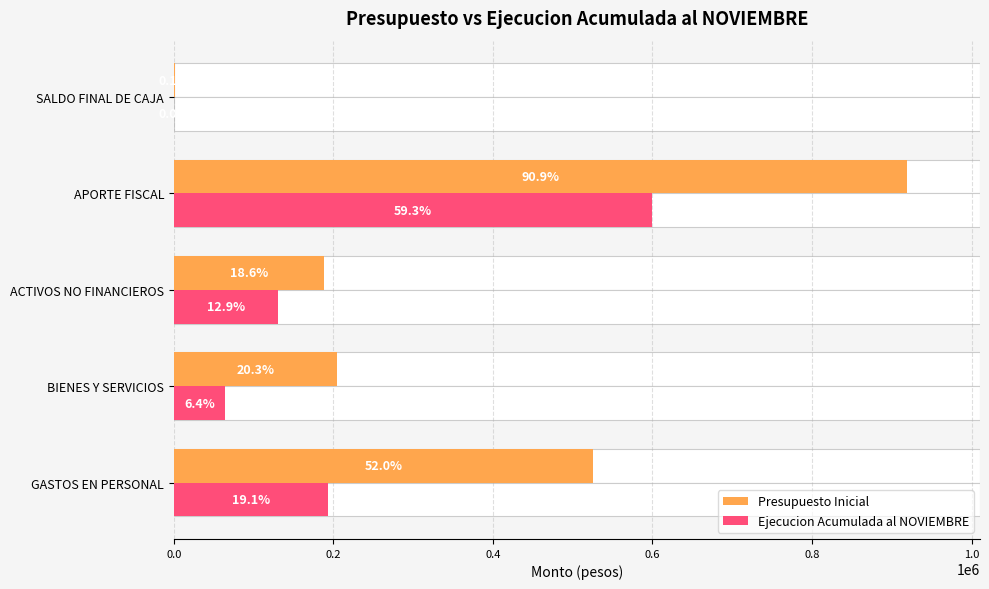

Is the value of Ejecucion Acumulada al NOVIEMBRE at 0.2 greater than the value of Presupuesto Inicial at 0.8?

Yes